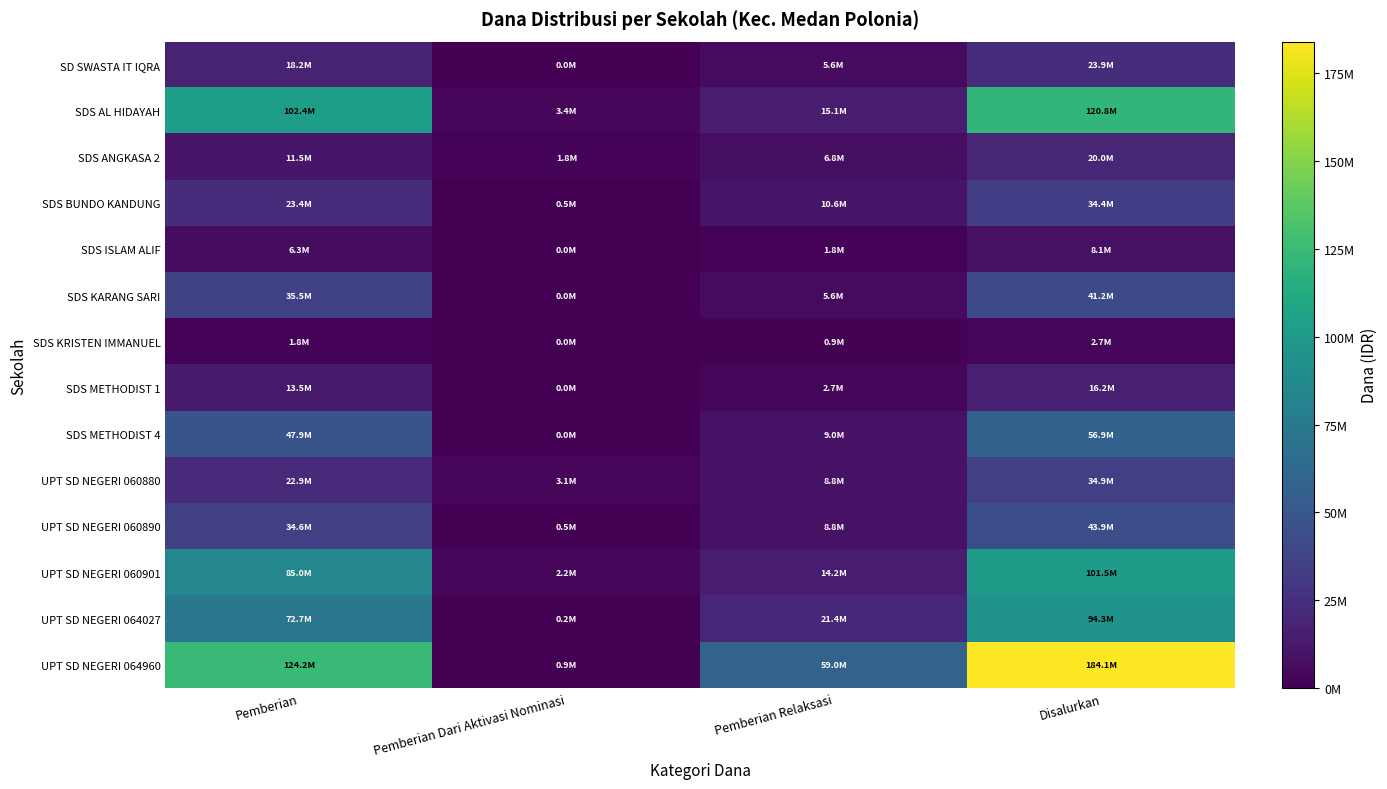

Reading left to right, what are all the values shown in this chart?

SD SWASTA IT IQRA: Pemberian=18225000	Pemberian Dari Aktivasi Nominasi=0	Pemberian Relaksasi=5625000	Disalurkan=23850000
SDS AL HIDAYAH: Pemberian=102375000	Pemberian Dari Aktivasi Nominasi=3375000	Pemberian Relaksasi=15075000	Disalurkan=120825000
SDS ANGKASA 2: Pemberian=11475000	Pemberian Dari Aktivasi Nominasi=1800000	Pemberian Relaksasi=6750000	Disalurkan=20025000
SDS BUNDO KANDUNG: Pemberian=23400000	Pemberian Dari Aktivasi Nominasi=450000	Pemberian Relaksasi=10575000	Disalurkan=34425000
SDS ISLAM ALIF: Pemberian=6300000	Pemberian Dari Aktivasi Nominasi=0	Pemberian Relaksasi=1800000	Disalurkan=8100000
SDS KARANG SARI: Pemberian=35550000	Pemberian Dari Aktivasi Nominasi=0	Pemberian Relaksasi=5625000	Disalurkan=41175000
SDS KRISTEN IMMANUEL: Pemberian=1800000	Pemberian Dari Aktivasi Nominasi=0	Pemberian Relaksasi=900000	Disalurkan=2700000
SDS METHODIST 1: Pemberian=13500000	Pemberian Dari Aktivasi Nominasi=0	Pemberian Relaksasi=2700000	Disalurkan=16200000
SDS METHODIST 4: Pemberian=47925000	Pemberian Dari Aktivasi Nominasi=0	Pemberian Relaksasi=9000000	Disalurkan=56925000
UPT SD NEGERI 060880: Pemberian=22950000	Pemberian Dari Aktivasi Nominasi=3150000	Pemberian Relaksasi=8775000	Disalurkan=34875000
UPT SD NEGERI 060890: Pemberian=34650000	Pemberian Dari Aktivasi Nominasi=450000	Pemberian Relaksasi=8775000	Disalurkan=43875000
UPT SD NEGERI 060901: Pemberian=85050000	Pemberian Dari Aktivasi Nominasi=2250000	Pemberian Relaksasi=14175000	Disalurkan=101475000
UPT SD NEGERI 064027: Pemberian=72675000	Pemberian Dari Aktivasi Nominasi=225000	Pemberian Relaksasi=21375000	Disalurkan=94275000
UPT SD NEGERI 064960: Pemberian=124200000	Pemberian Dari Aktivasi Nominasi=900000	Pemberian Relaksasi=58950000	Disalurkan=184050000